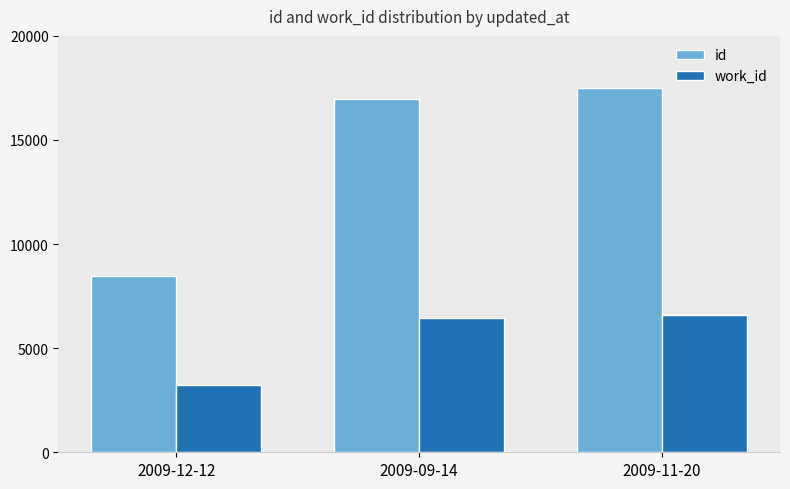

What is the difference between the second highest and minimum values in the work_id series?

3210